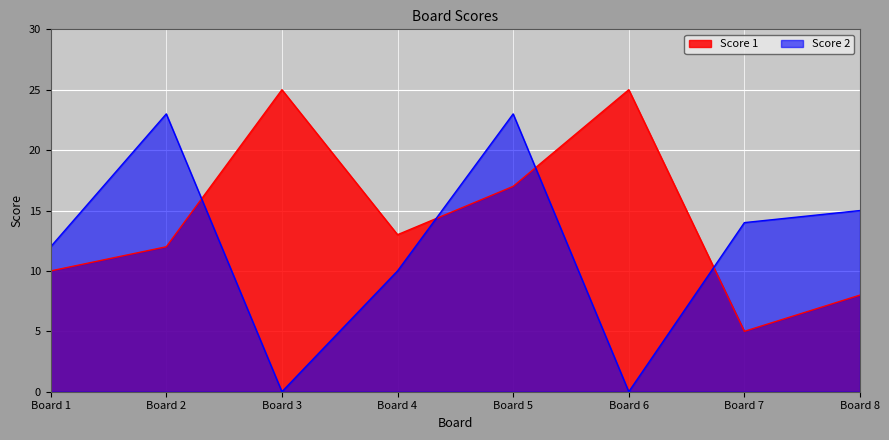

What is the value of the Score 1 point at the 4th from the left?

13